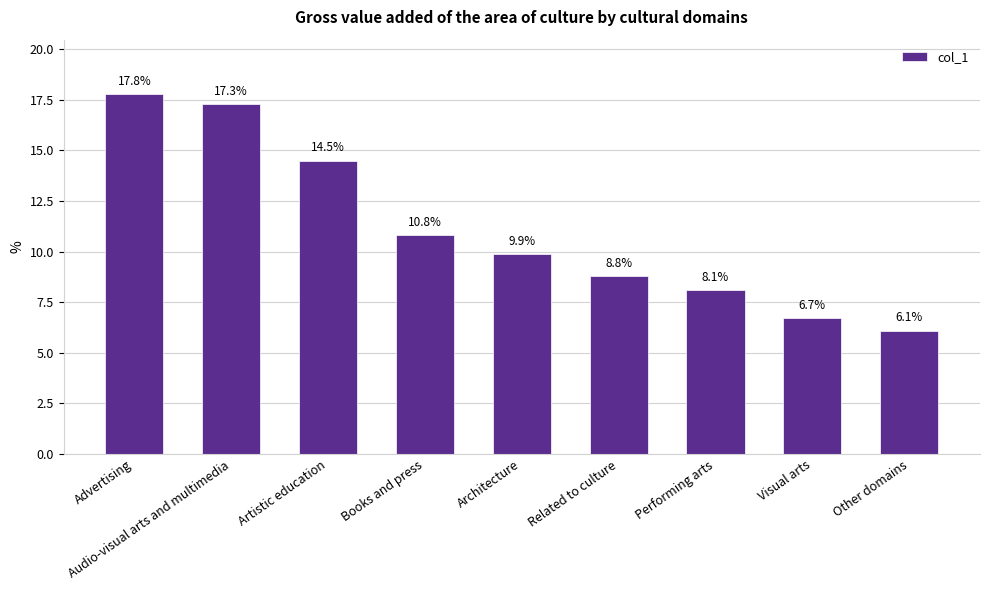

Does the chart contain any negative values?

No